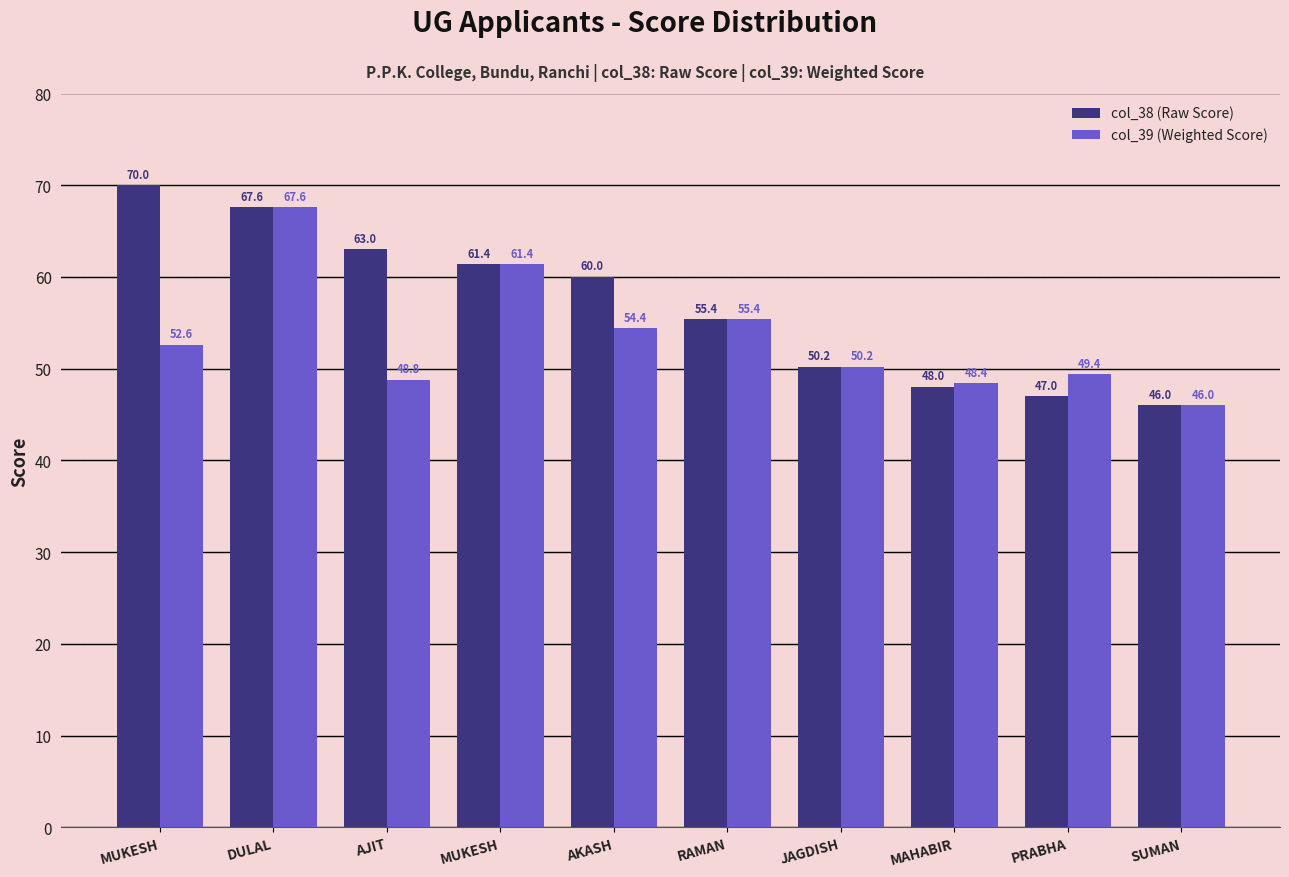

What are all the series names shown in the legend?

col_38 (Raw Score), col_39 (Weighted Score)